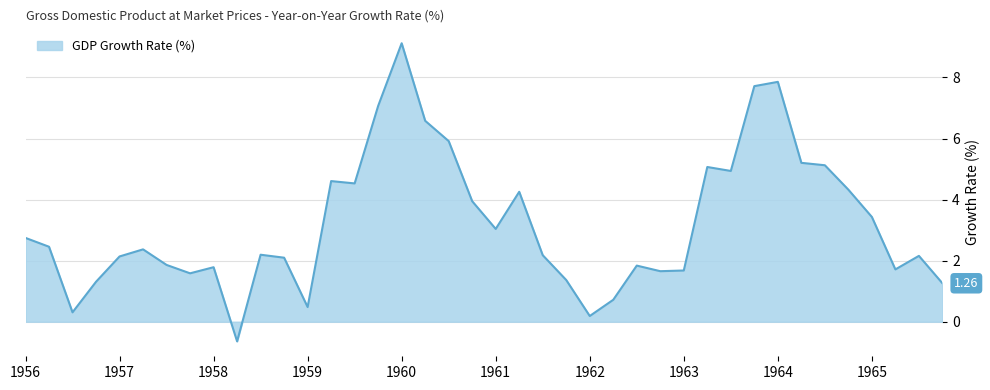

What is the difference between the maximum and minimum values?

9.8